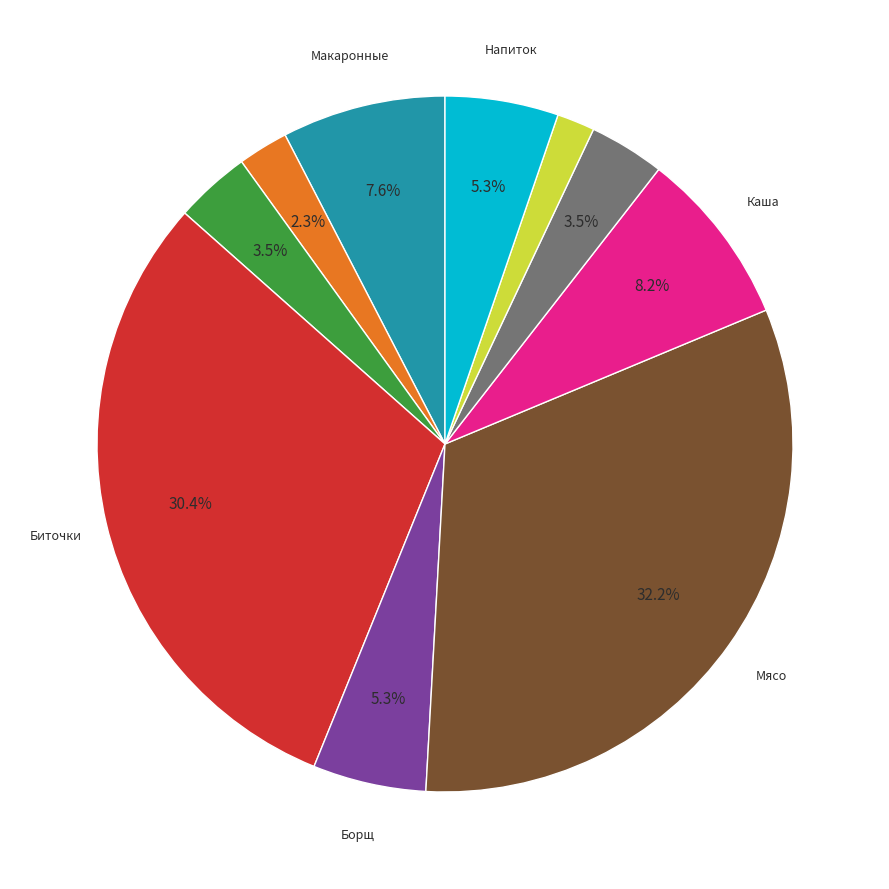

Is there a majority slice in this chart?

No